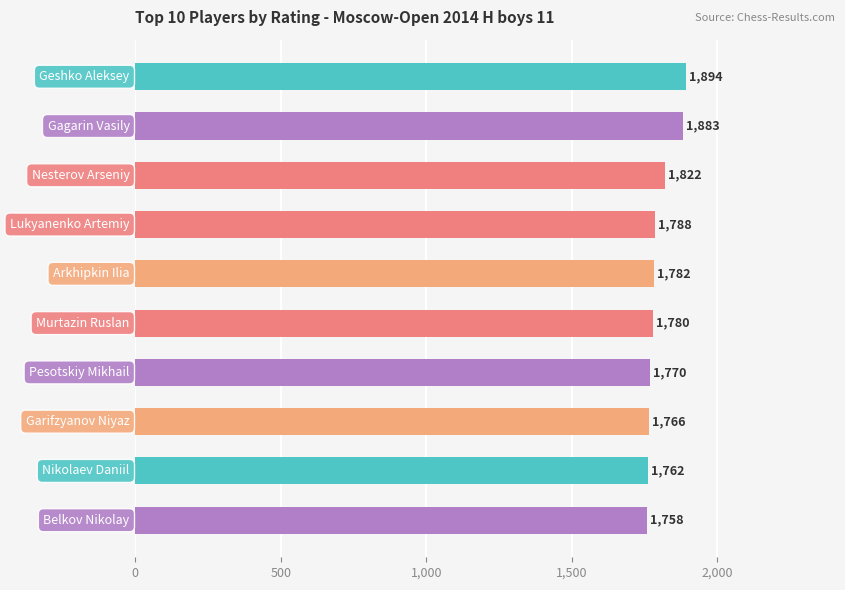

What is the sum of all values?

18005